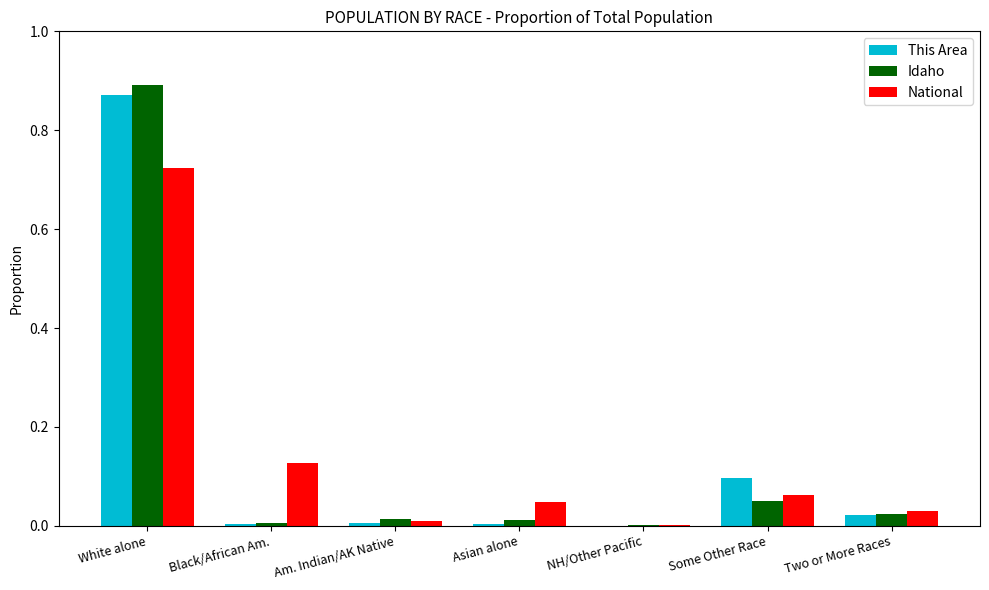

Which category has the highest value across all series?

White alone